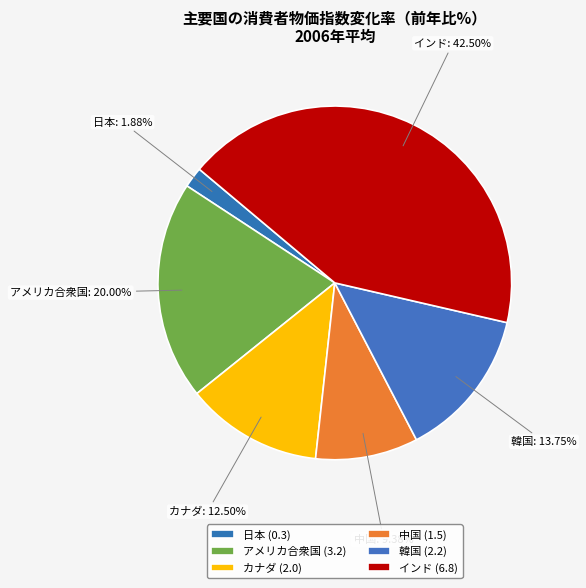

Do 日本 and 韓国 together represent more than half of the pie?

No